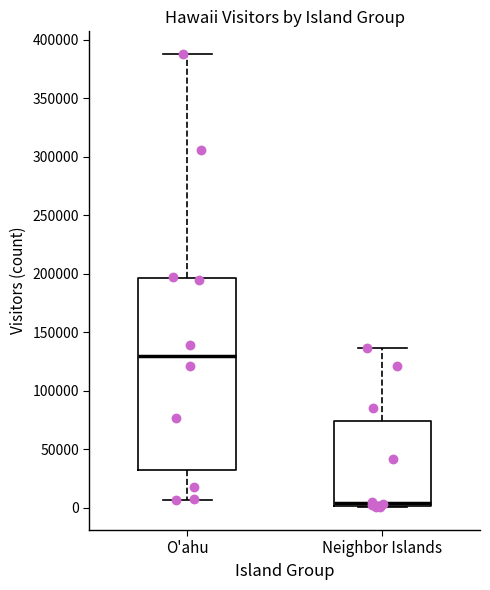

Where is the lower edge of the box for Neighbor Islands on the y-axis? The values are not printed on the chart, so give them approximately, as read against the axis.

0